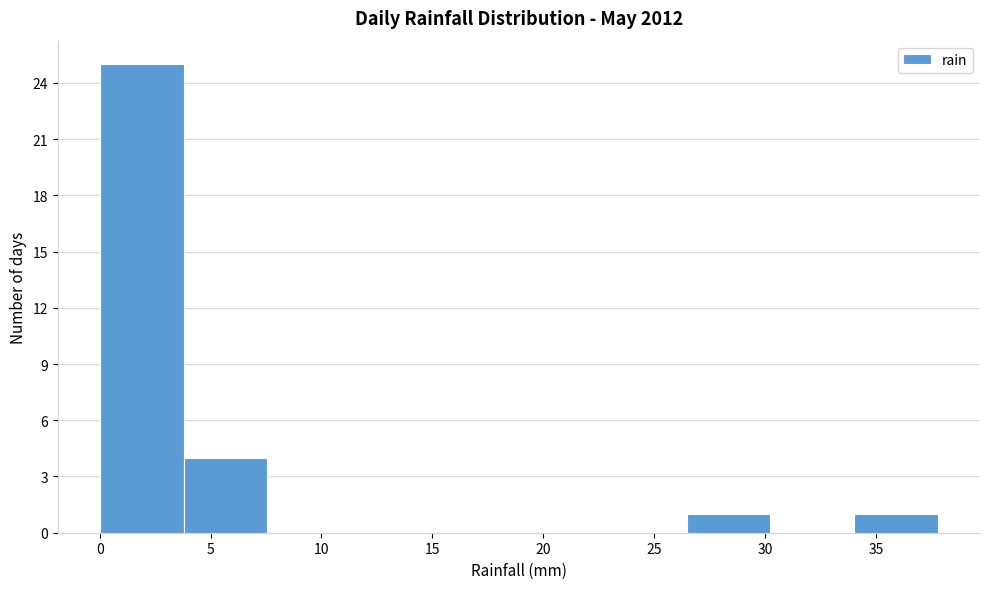

What is the height of the bar covering 26.5 to 30.0 on the x-axis? Neither the bar edges nor the heights are printed on the chart, so give them approximately, as read against the axes.

1